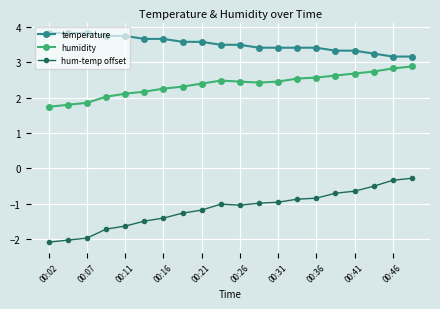

What is the greatest value displayed?

3.8